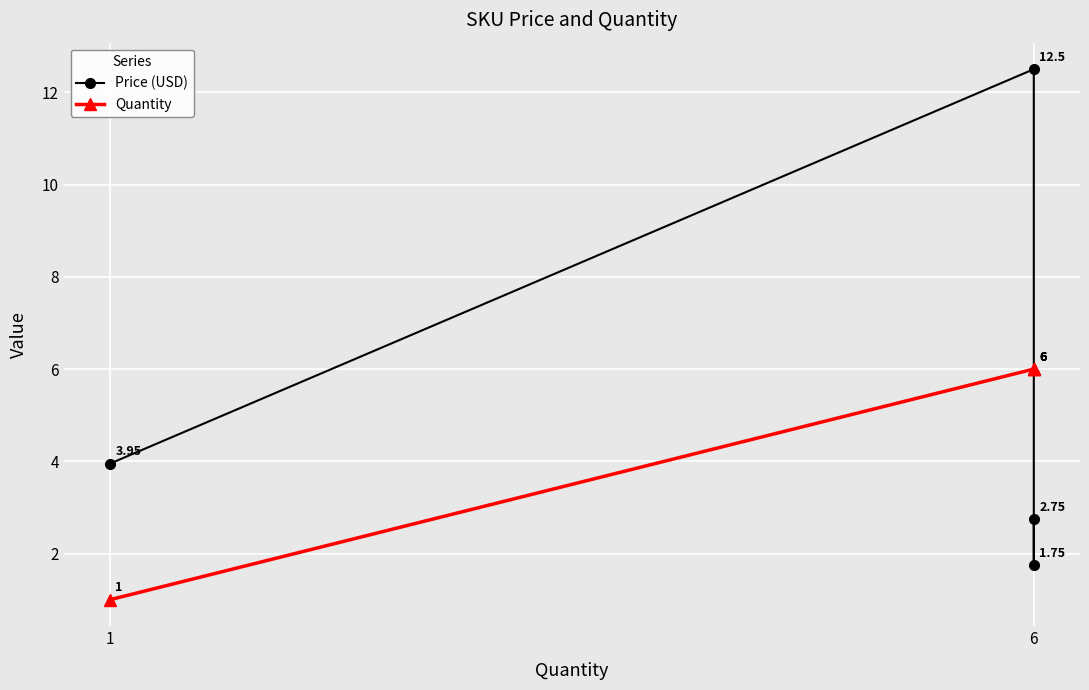

At how many categories does at least one series exceed 8?

1